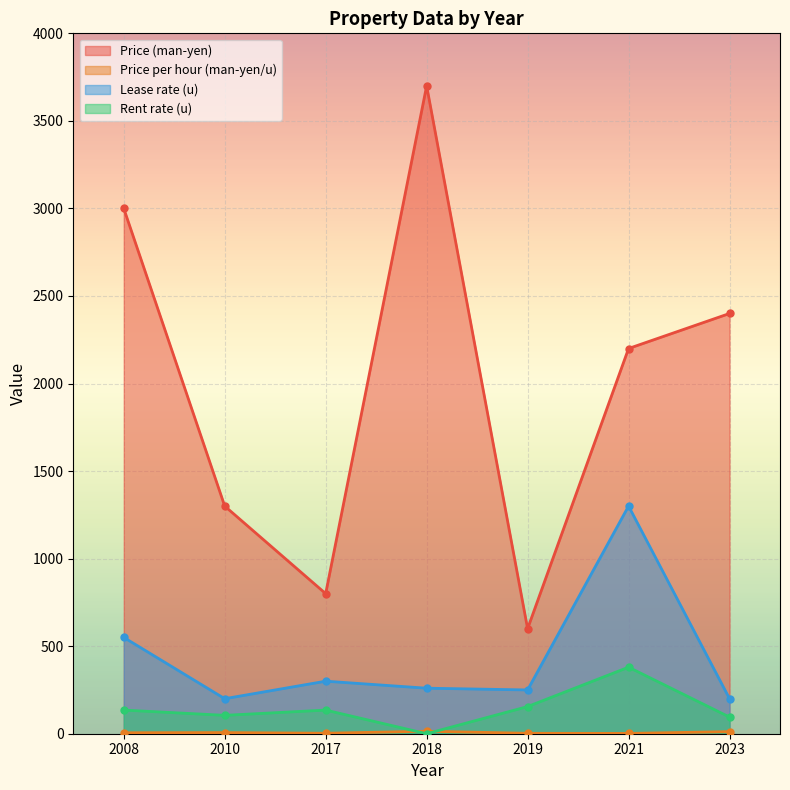

True or false: Price (man-yen) and Rent rate (u) intersect in this chart.

False